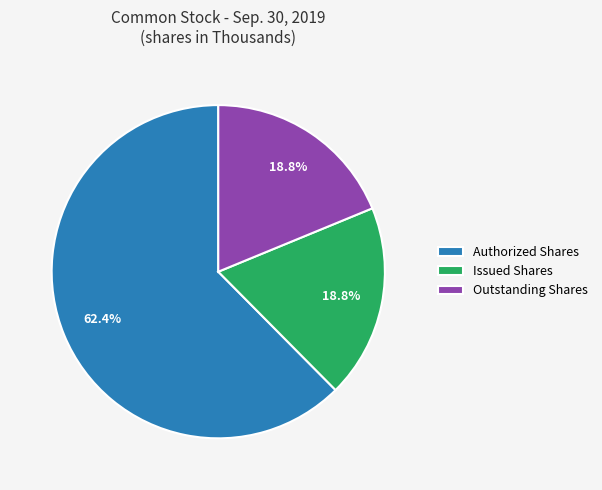

Combined, what portion of the pie is Issued Shares and Authorized Shares?

81.2%